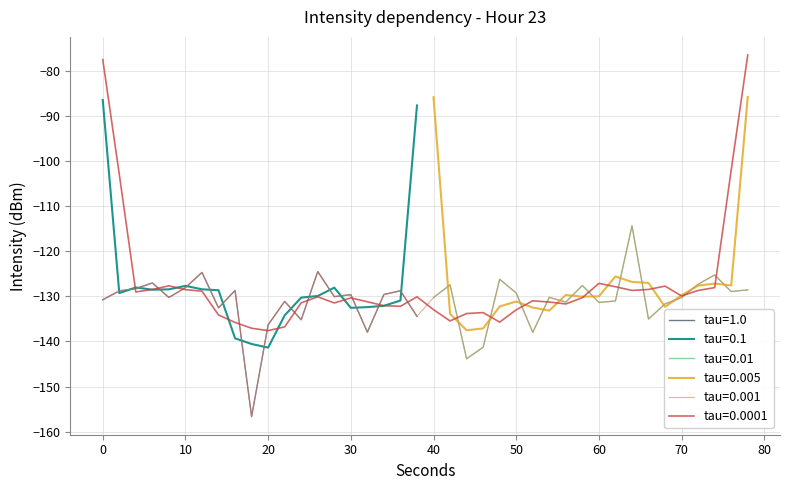

What is the minimum value shown in the chart?

-156.7